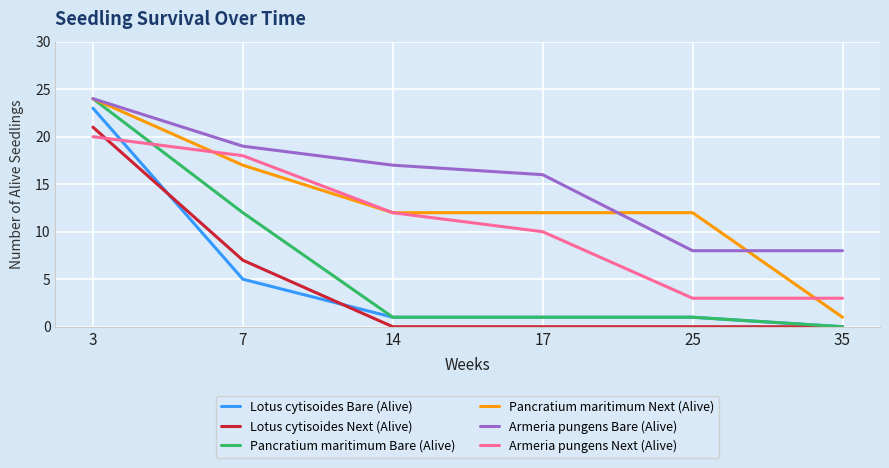

Does the chart display data point markers on the line(s)?

No